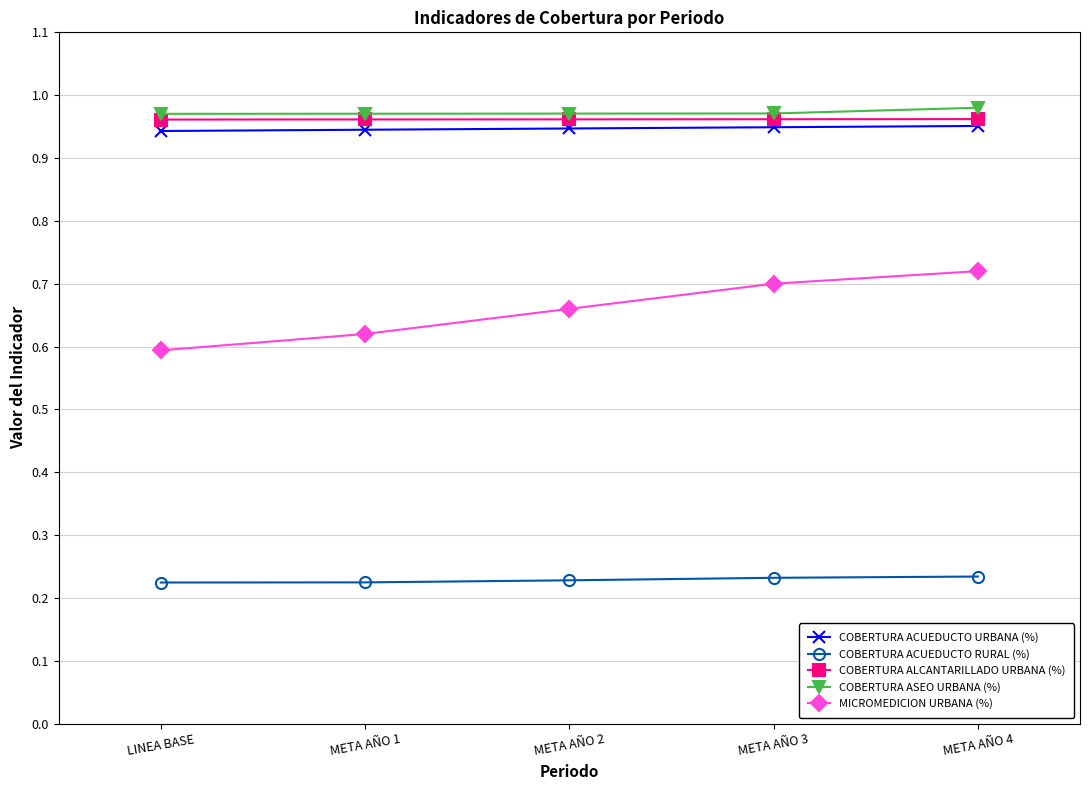

True or false: MICROMEDICION URBANA (%) has a value of 0.6 at META AÑO 1.

True